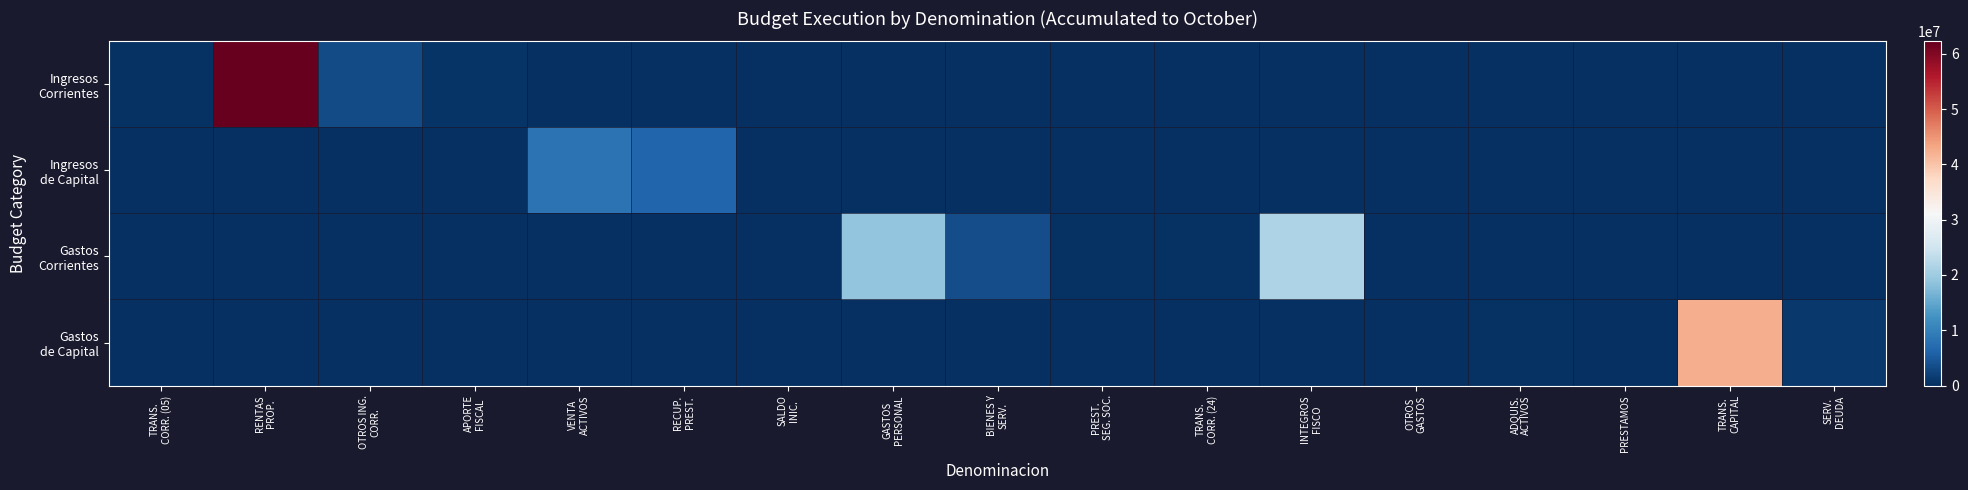

Which series has the largest range (max minus min)?

Ingresos Corrientes